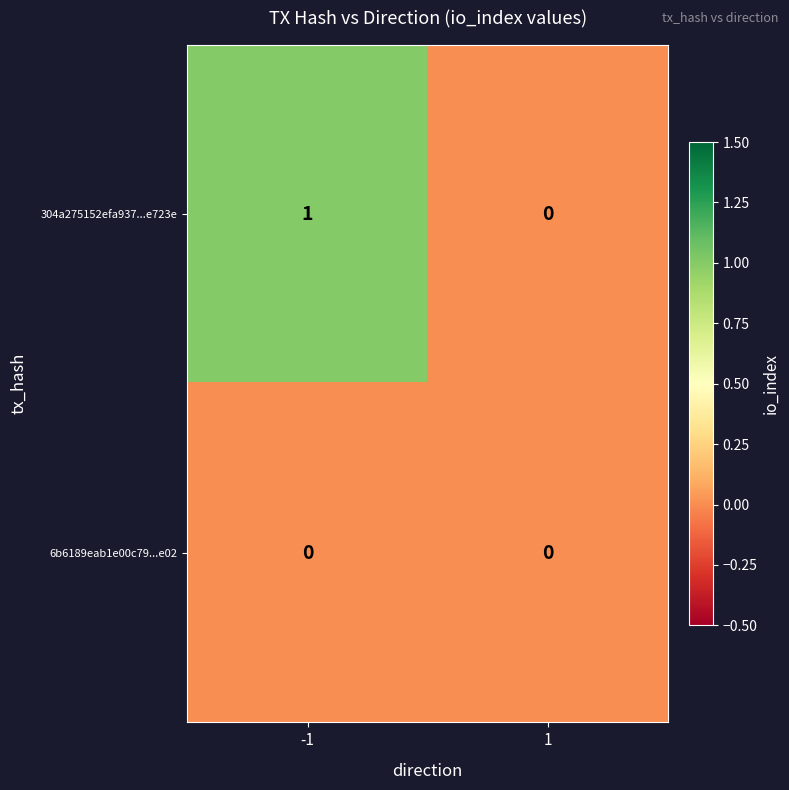

At -1, list the series in order from smallest to largest.

6b6189eab1e00c79...e02, 304a275152efa937...e723e